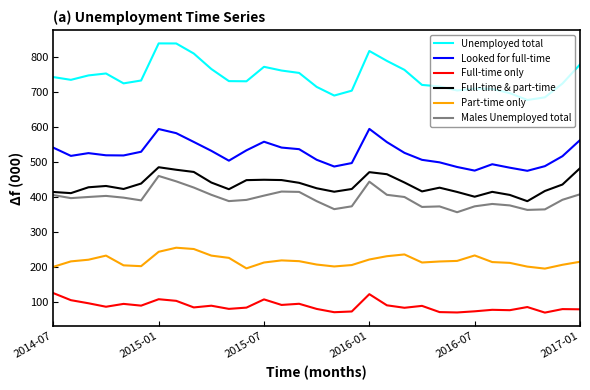

Which series has the widest spread of values?

Unemployed total